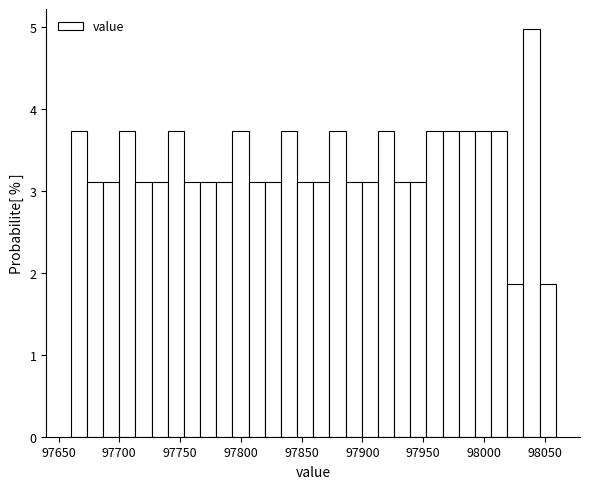

Read against the x-axis, roughly where is the centre of the tallest bar?

98040